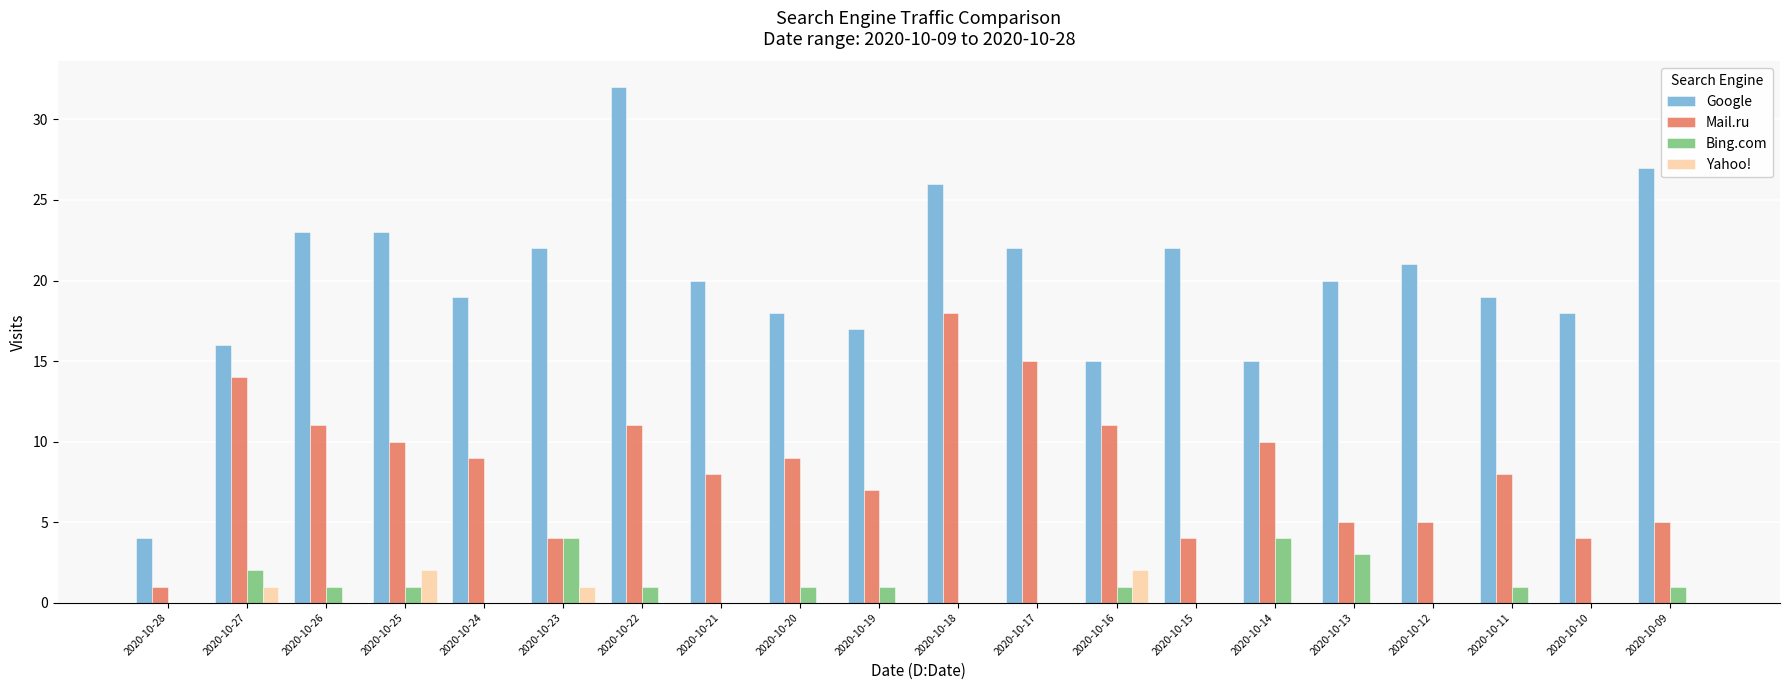

Read the Mail.ru value at 2020-10-16, to the nearest 5.

10